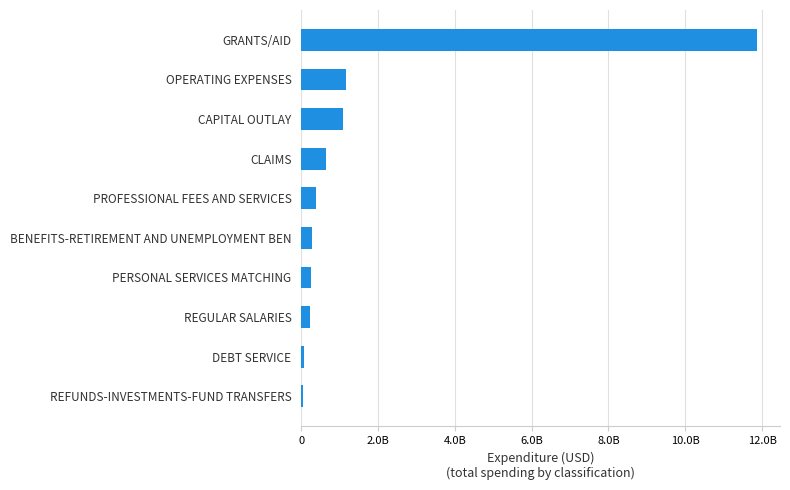

Does the chart contain any negative values?

No